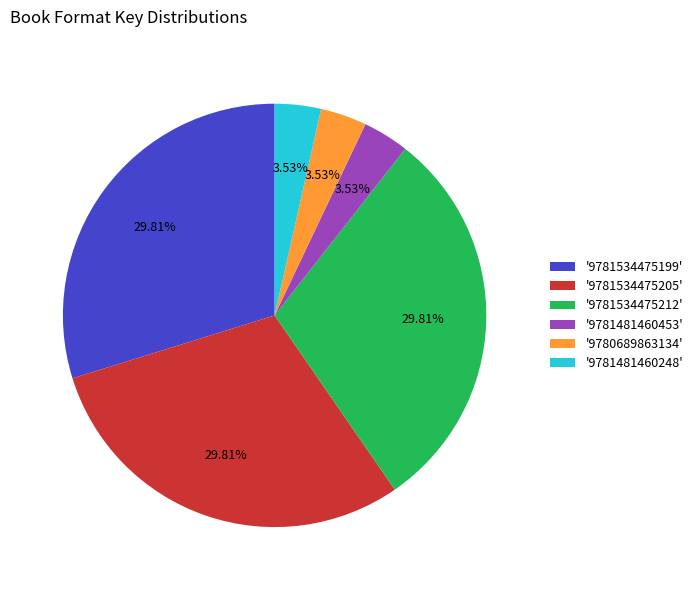

Between '9781534475205' and '9781481460248', which is larger?

'9781534475205'